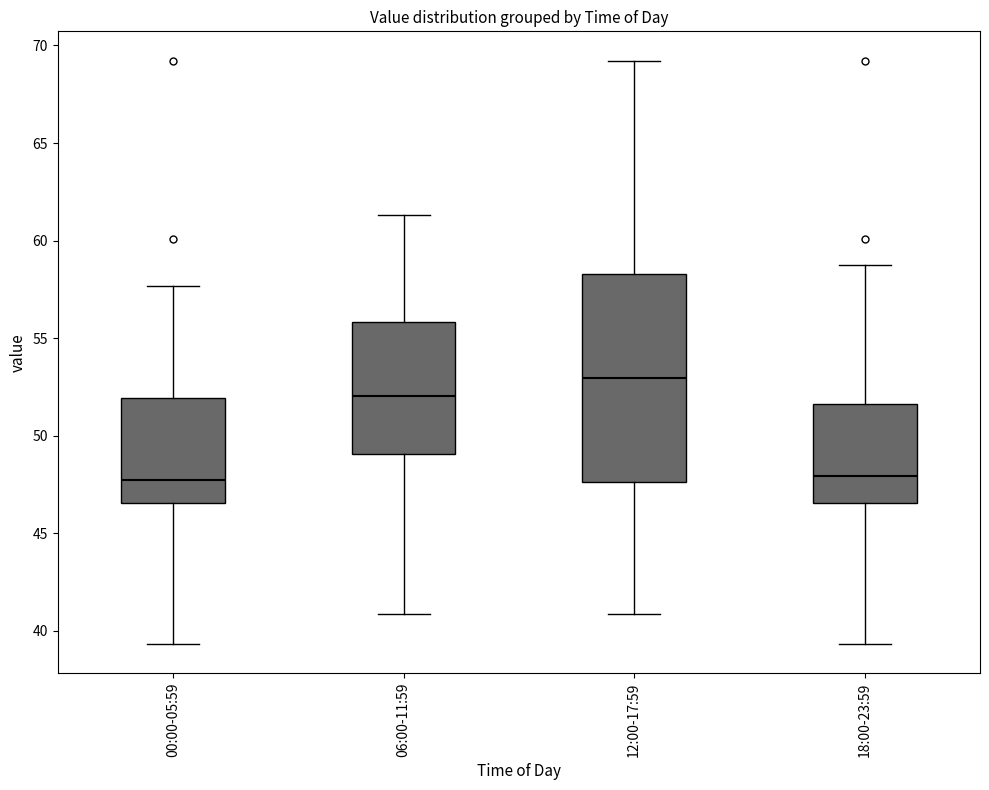

Reading left to right, read every box against the y-axis: the position of its median line, the range the box covers, and the ends of its whiskers. The values are not printed on the chart, so give them approximately, as read against the axis.

00:00-05:59: median 47.5, box 46.5 to 52.0, whiskers 39.5 to 57.5
06:00-11:59: median 52.0, box 49.0 to 56.0, whiskers 41.0 to 61.5
12:00-17:59: median 53.0, box 47.5 to 58.5, whiskers 41.0 to 69.0
18:00-23:59: median 48.0, box 46.5 to 51.5, whiskers 39.5 to 58.5